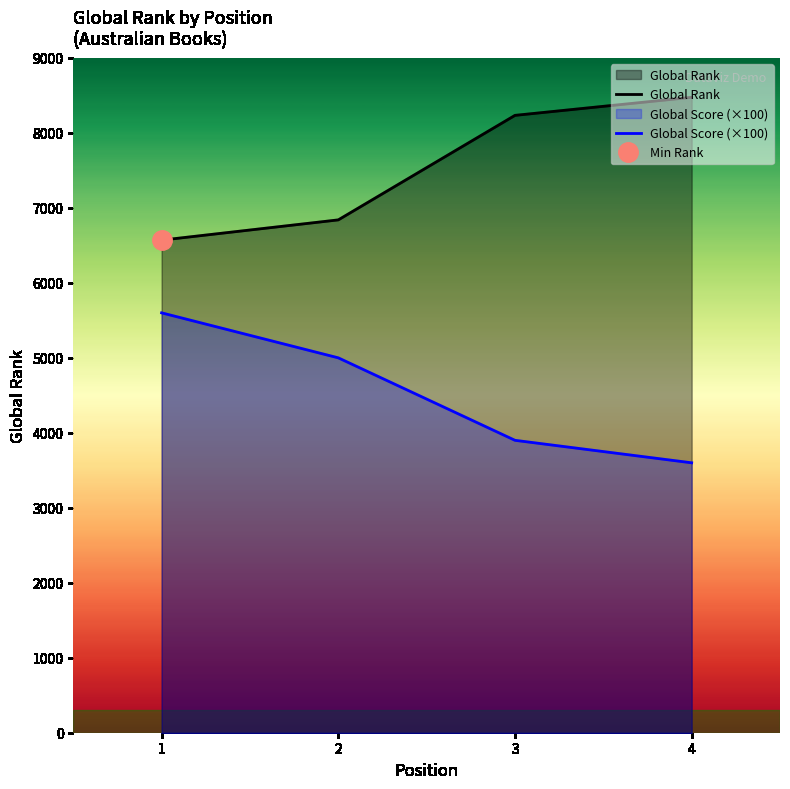

What is the difference between the highest and lowest values at 1?

970